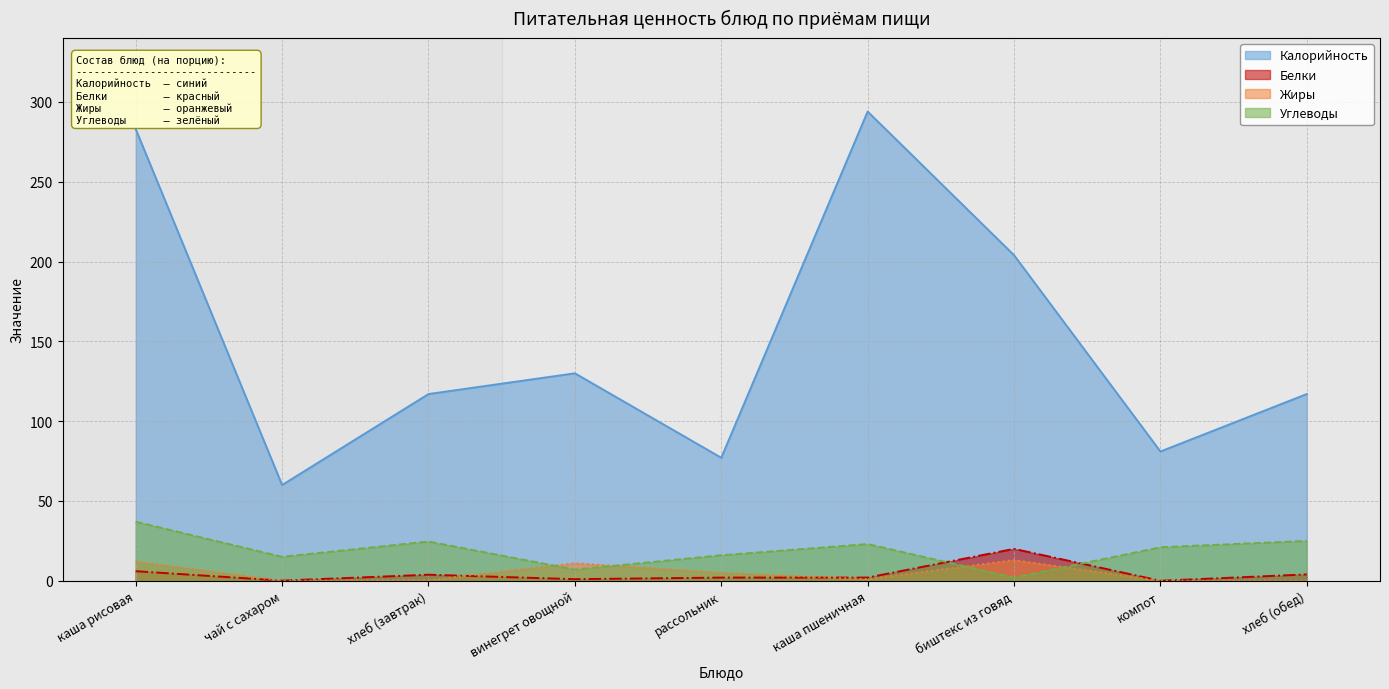

What is the difference between the maximum and minimum values in the Калорийность series?

234.0